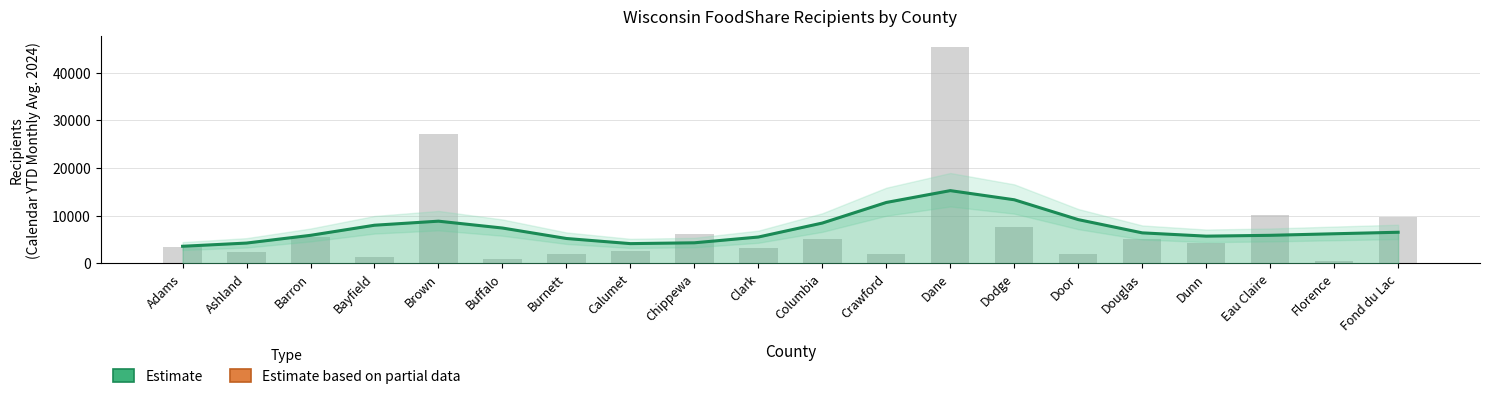

Rank the categories by value from lowest to highest.

Florence, Buffalo, Bayfield, Crawford, Door, Burnett, Ashland, Calumet, Clark, Adams, Dunn, Columbia, Douglas, Barron, Chippewa, Dodge, Fond du Lac, Eau Claire, Brown, Dane